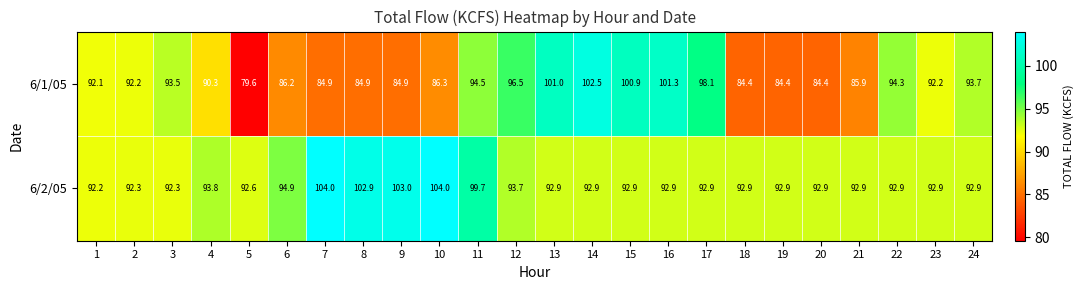

True or false: 6/1/05 has a value of 125.7 at 5.

False